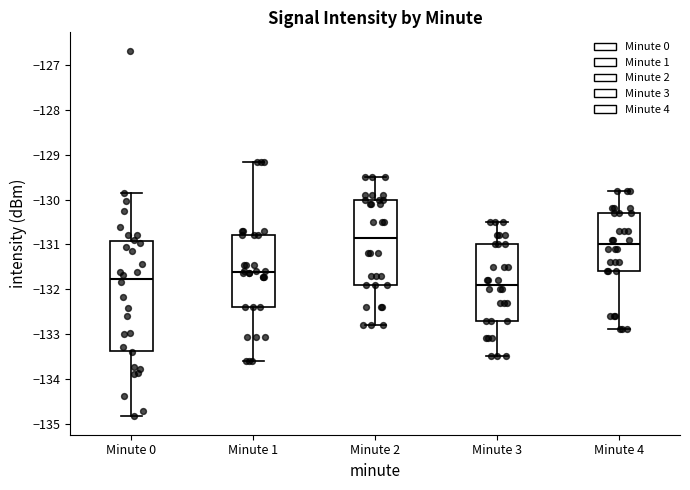

Reading left to right, transcribe this box plot: for each box, give where its median line is, the range the box spans, and where its two whiskers end, as read against the y-axis. The values are not printed on the chart, so give them approximately, as read against the axis.

Minute 0: median -131.8, box -133.4 to -130.9, whiskers -134.8 to -129.8
Minute 1: median -131.6, box -132.4 to -130.8, whiskers -133.6 to -129.2
Minute 2: median -130.8, box -131.9 to -130.0, whiskers -132.8 to -129.5
Minute 3: median -131.9, box -132.7 to -131.0, whiskers -133.5 to -130.5
Minute 4: median -131.0, box -131.6 to -130.3, whiskers -132.9 to -129.8